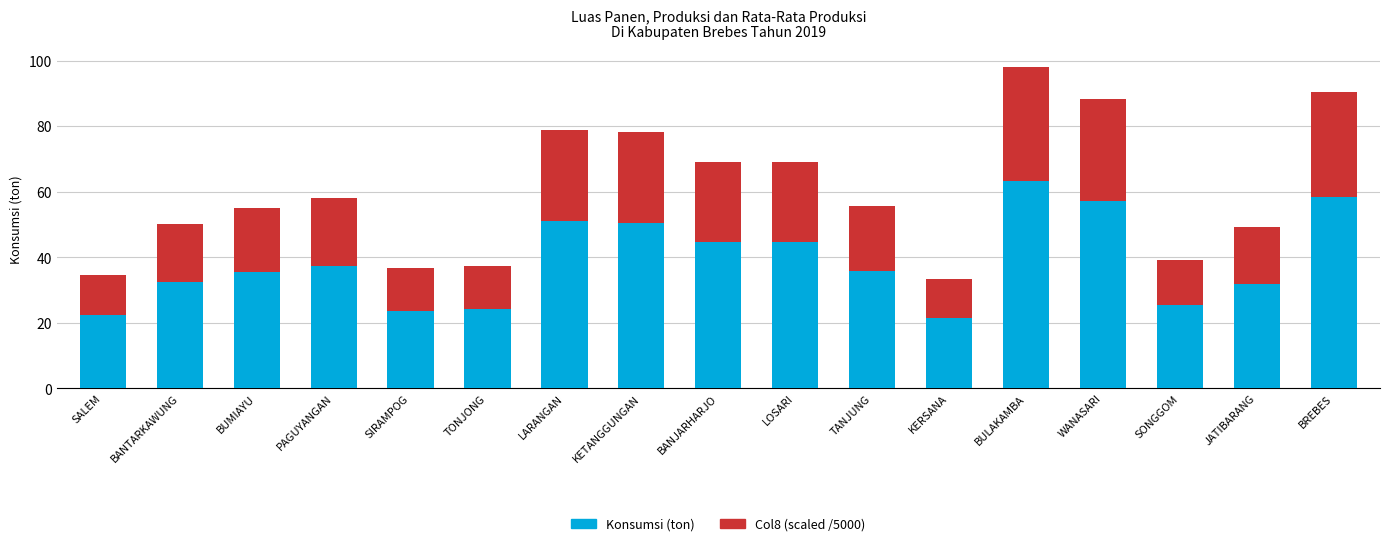

At which category is the sum across all series the highest?

BULAKAMBA